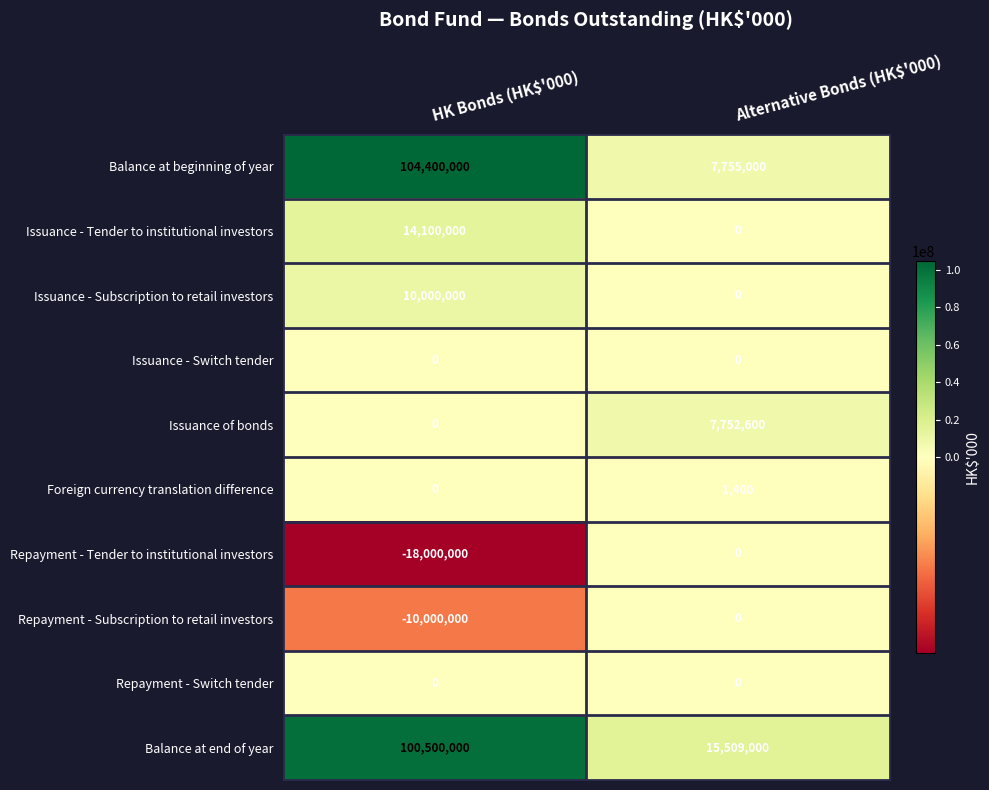

The Repayment - Switch tender series shows 0 at HK Bonds (HK$'000). True or false?

True